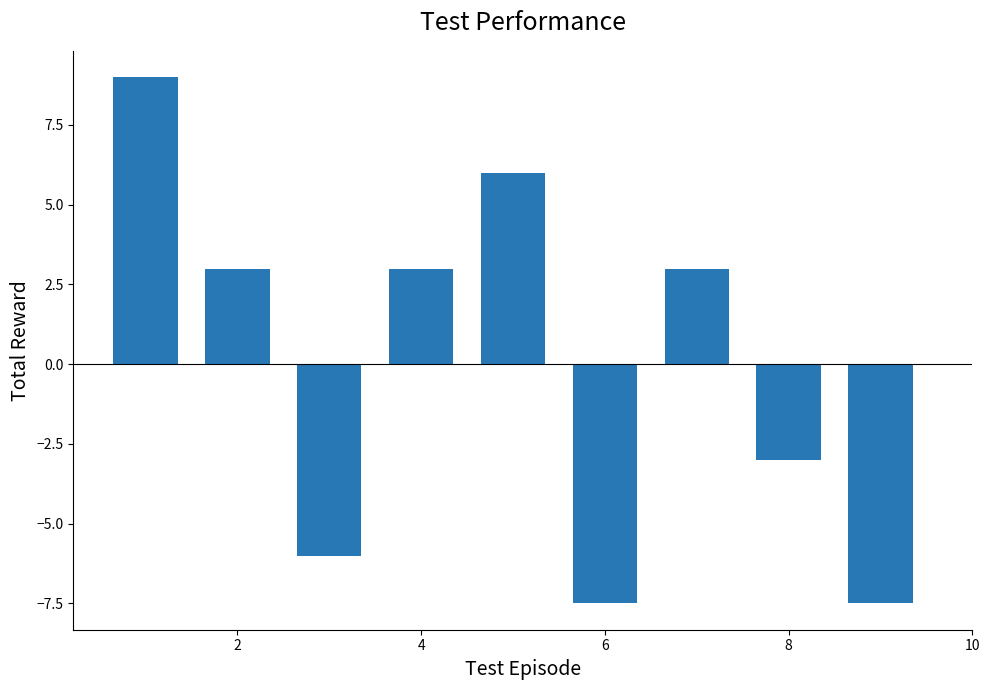

What is the value of the 2nd bar from the left?

3.0